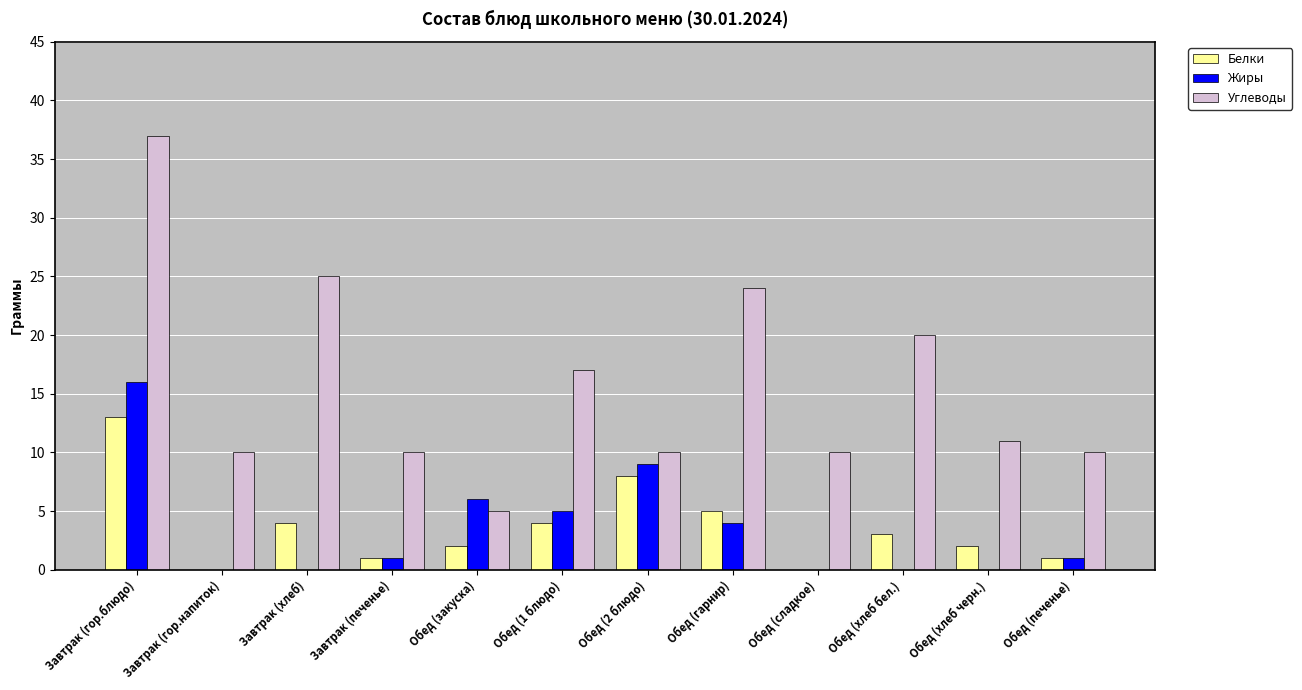

At which label does Жиры reach its peak?

Завтрак (гор.блюдо)